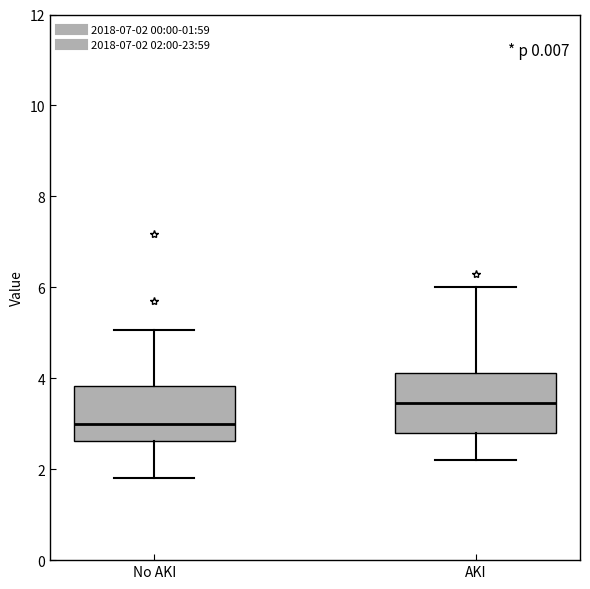

Which box's median line is the highest?

AKI